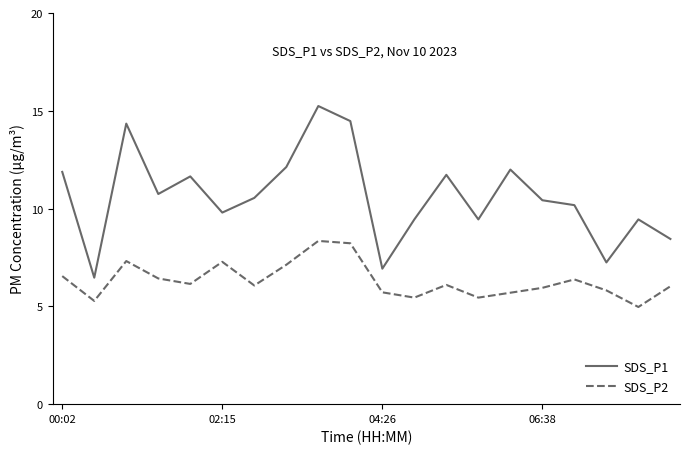

What is the average value of the SDS_P1 series?

10.6